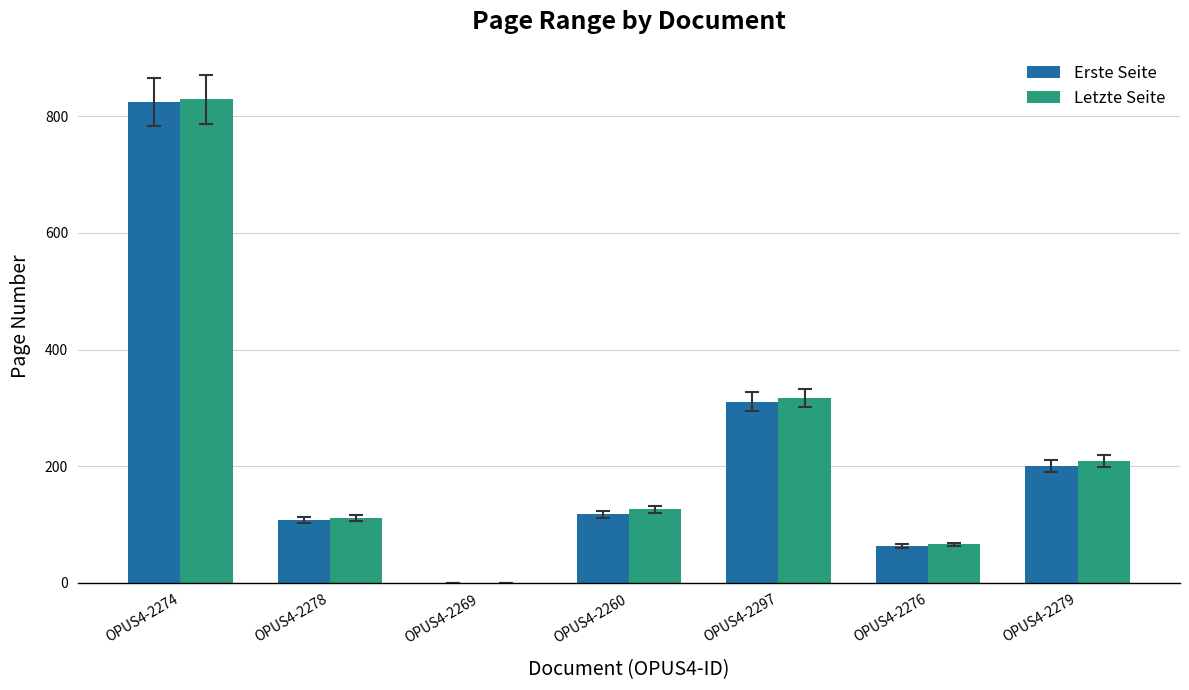

What is the difference between the Letzte Seite values at OPUS4-2260 and OPUS4-2278?

15